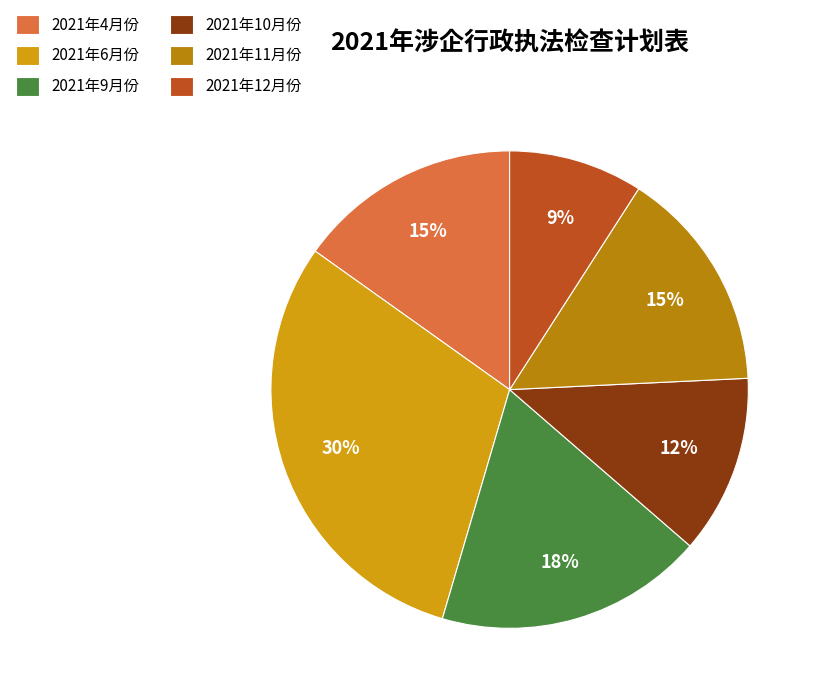

True or false: 2021年11月份 accounts for 4% of the total.

False